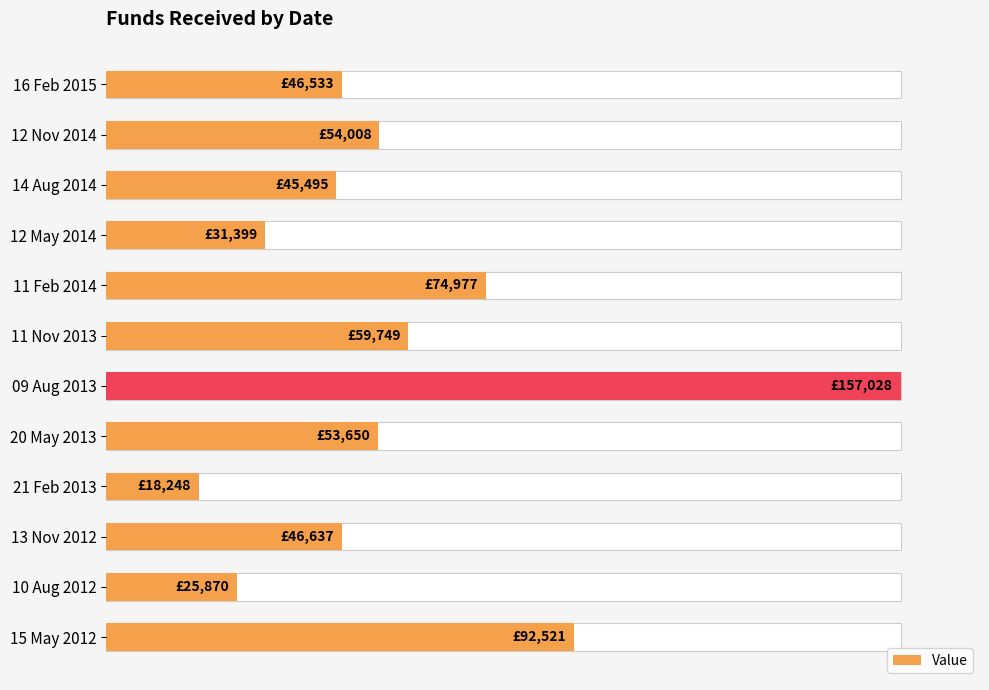

Reading left to right, list all the values displayed in this chart.

29.6	34.4	29.0	20.0	47.7	38.0	100.0	34.2	11.6	29.7	16.5	58.9